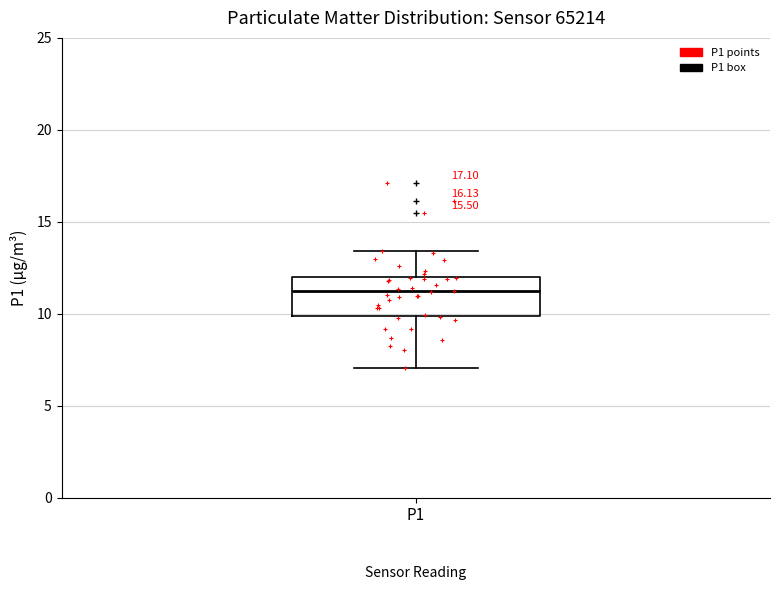

Where does the upper whisker of the box for P1 end on the y-axis? The values are not printed on the chart, so give them approximately, as read against the axis.

13.5